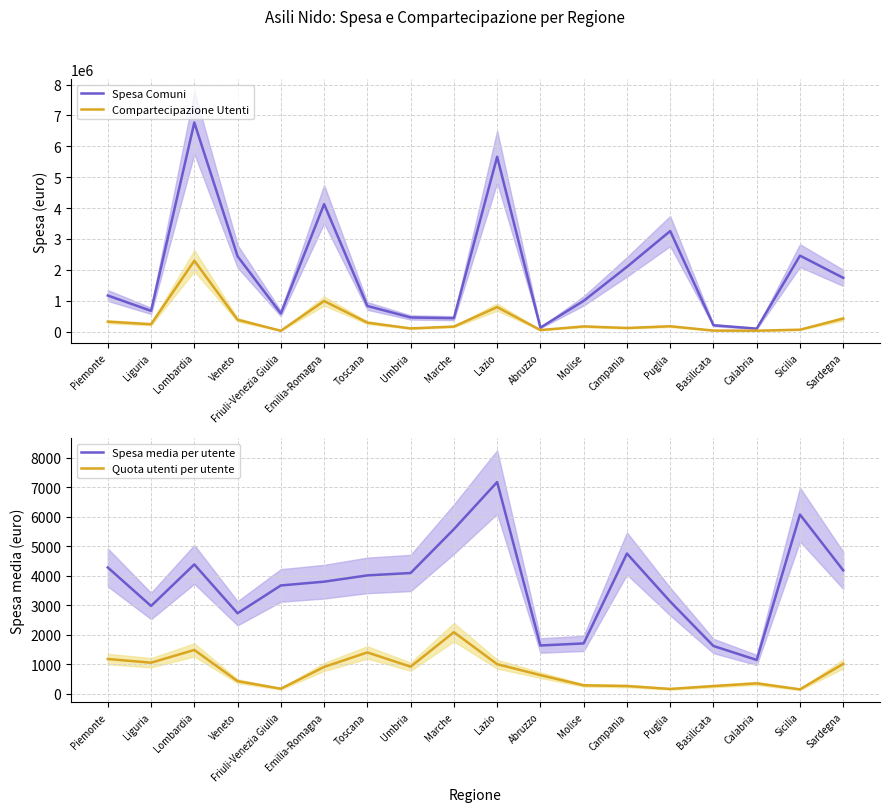

What is the smallest value displayed?

153